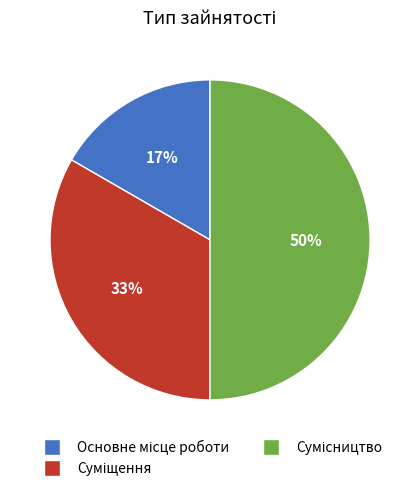

To the nearest percent, what is the difference between the largest and smallest slice percentages?

33%